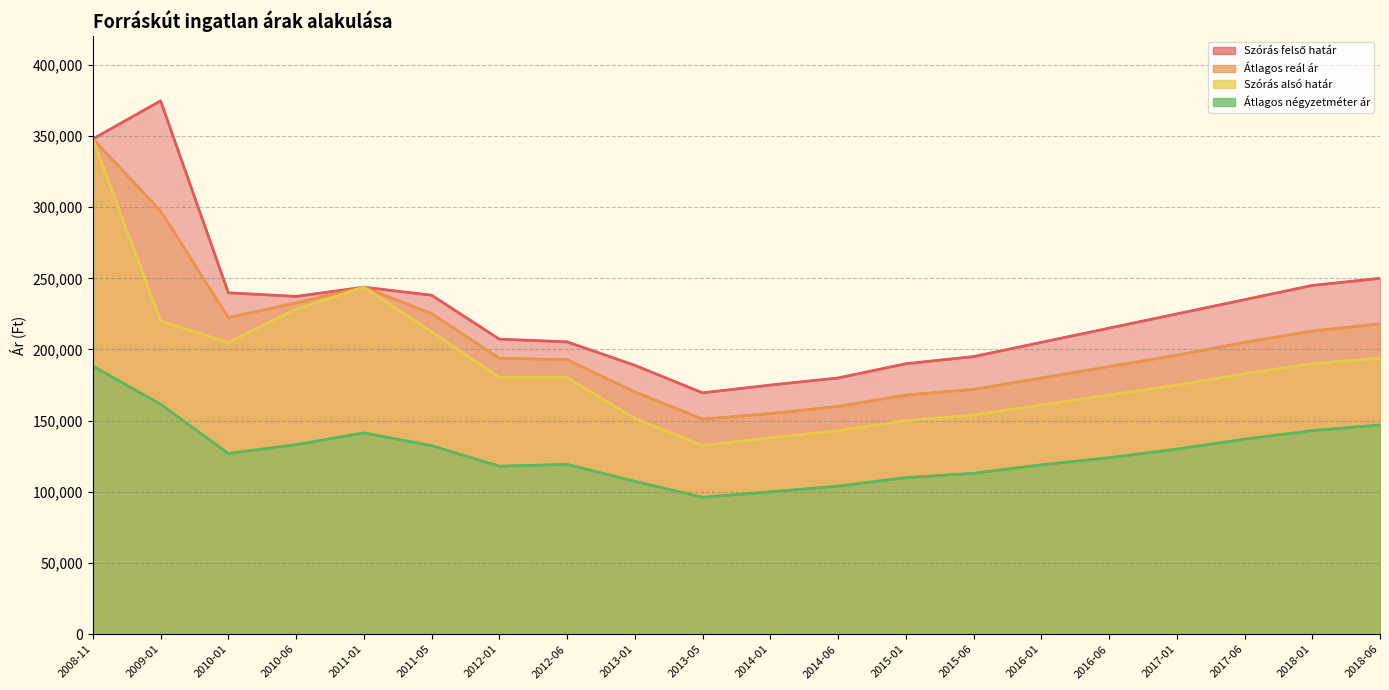

The Átlagos reál ár series shows 342922 at 2018-01. True or false?

False